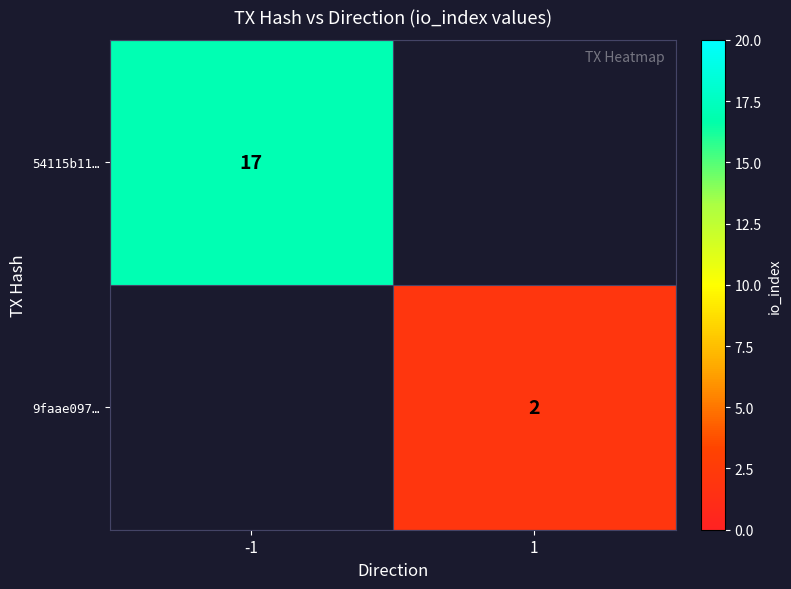

At how many categories does at least one series exceed 3?

1